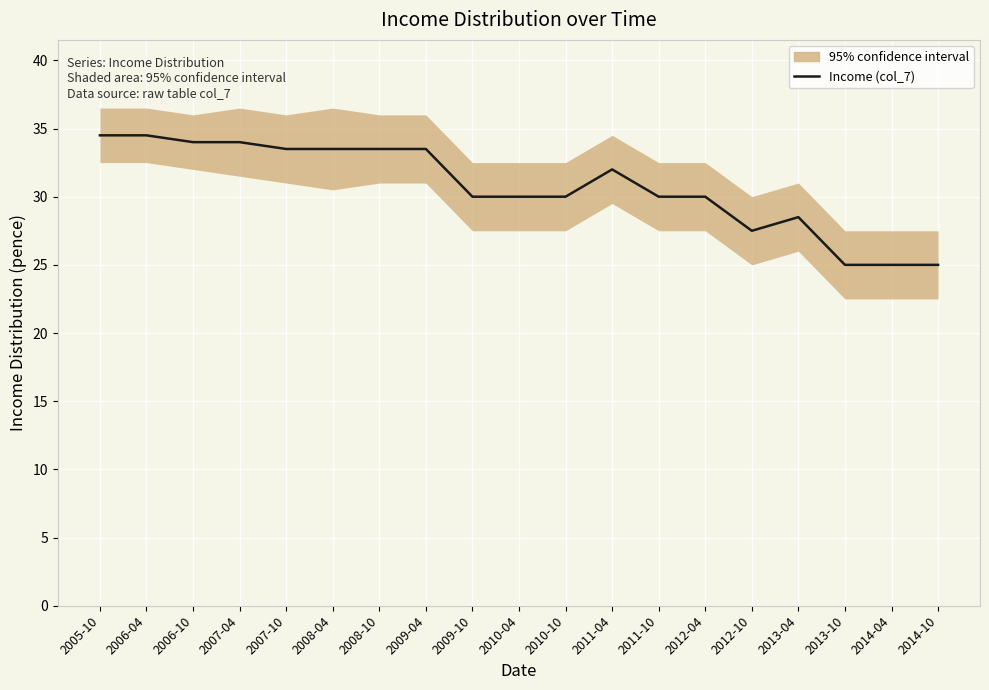

How many interior local valleys (lower than both neighbors) does the data have?

1